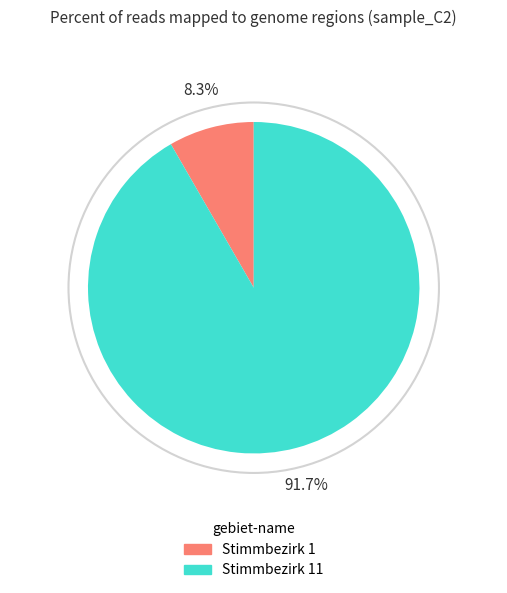

How many slices are in this pie chart?

2